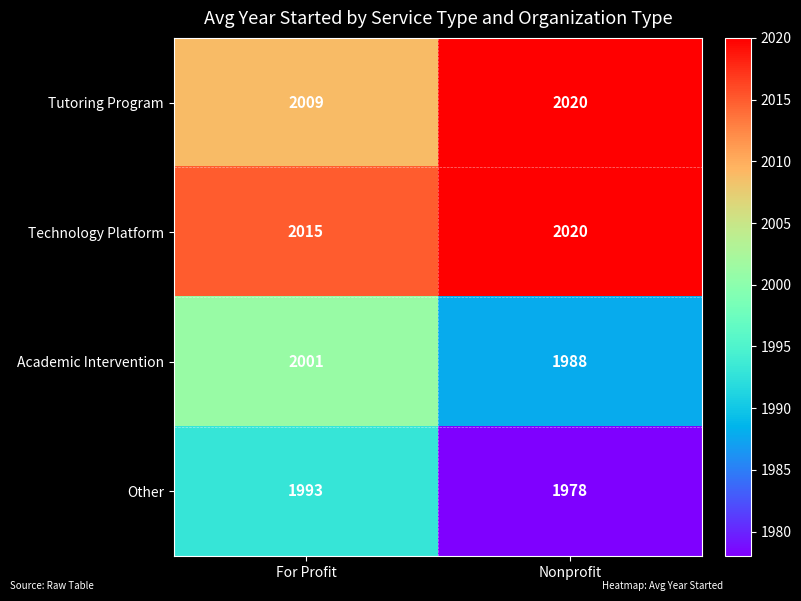

What is the sum of all Tutoring Program values?

4029